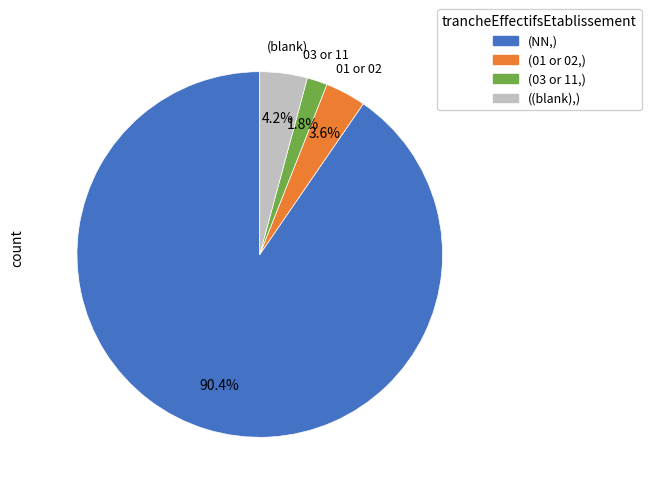

Approximately how many times larger is the value at (03 or 11,) compared to (01 or 02,)?

0.5